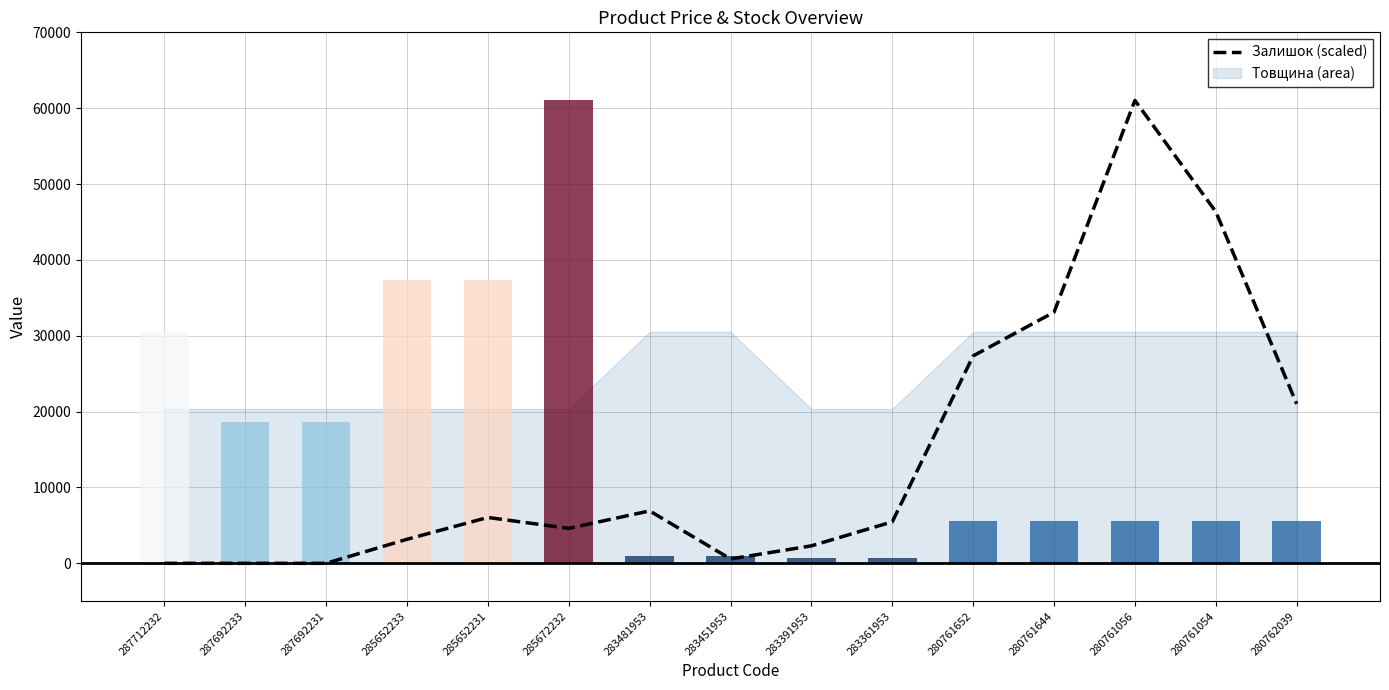

Which category has the lowest value across all series?

287712232